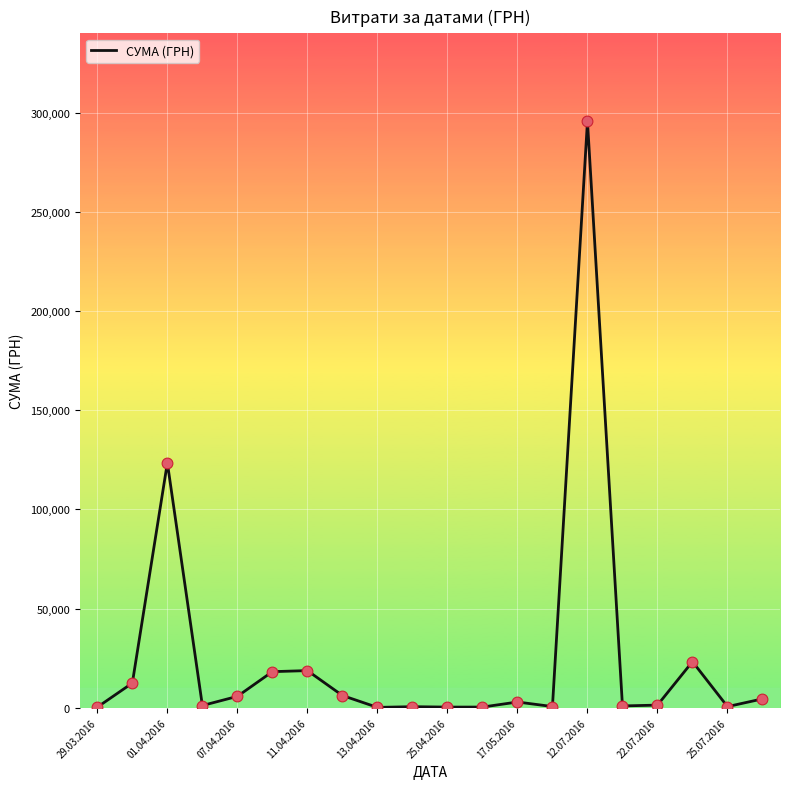

What is the greatest value displayed?

295638.6